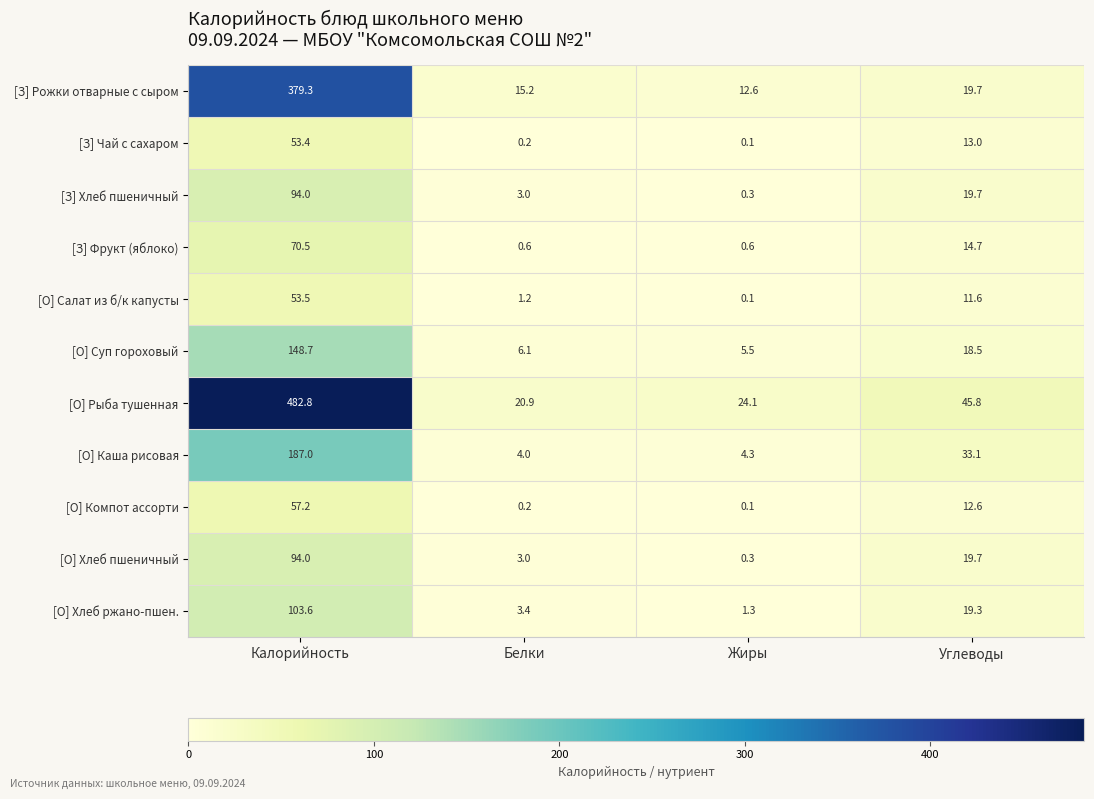

At how many categories does at least one series exceed 108?

1